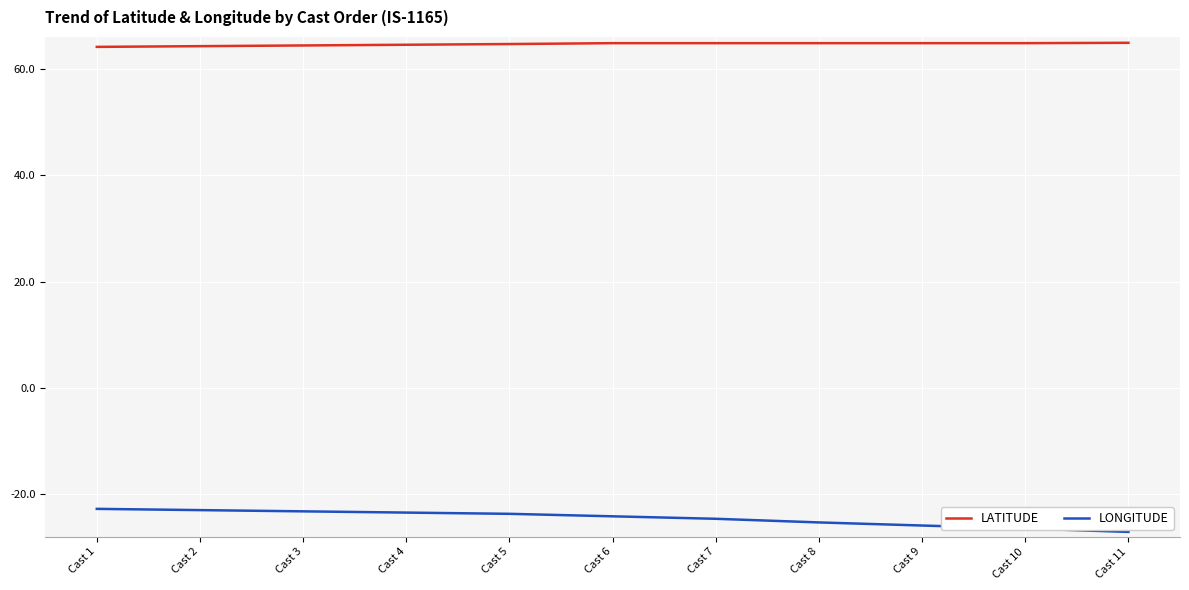

Does the chart have visible grid lines?

Yes